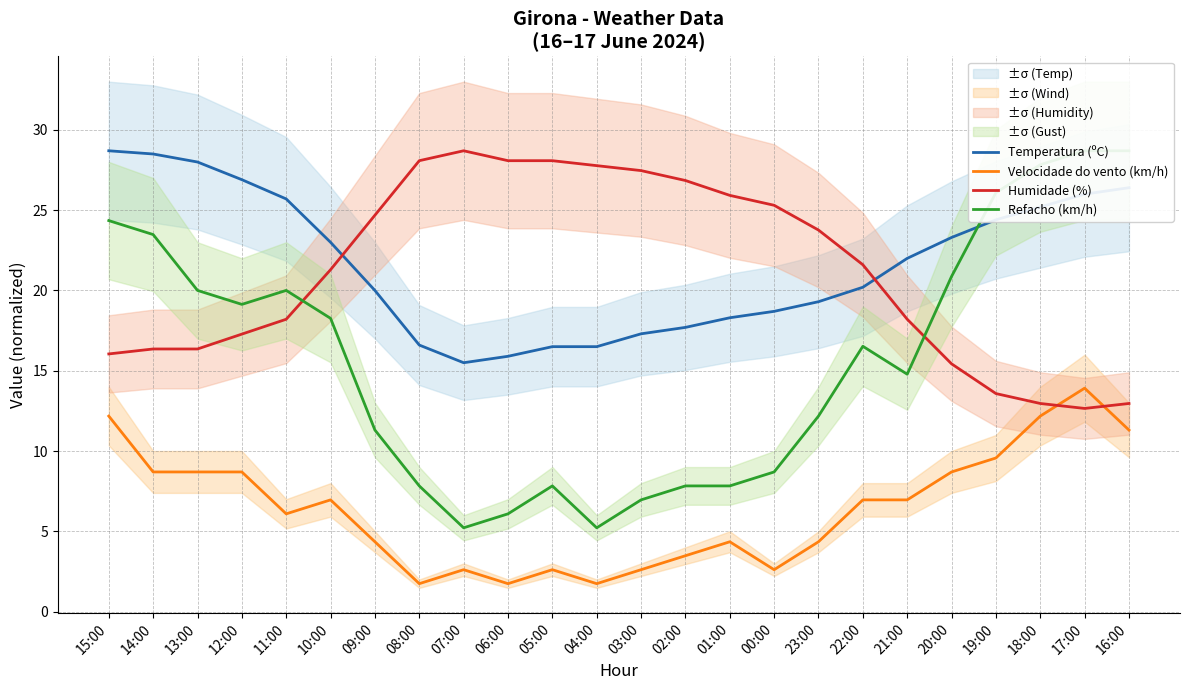

Reading left to right, list all the values displayed in this chart.

Temperatura (ºC): 15:00=28.7	14:00=28.5	13:00=28.0	12:00=26.9	11:00=25.7	10:00=23.0	09:00=20.0	08:00=16.6	07:00=15.5	06:00=15.9	05:00=16.5	04:00=16.5	03:00=17.3	02:00=17.7	01:00=18.3	00:00=18.7	23:00=19.3	22:00=20.2	21:00=22.0	20:00=23.3	19:00=24.4	18:00=25.2	17:00=26.0	16:00=26.4
Velocidade do vento (km/h): 15:00=12.2	14:00=8.7	13:00=8.7	12:00=8.7	11:00=6.1	10:00=7.0	09:00=4.3	08:00=1.7	07:00=2.6	06:00=1.7	05:00=2.6	04:00=1.7	03:00=2.6	02:00=3.5	01:00=4.3	00:00=2.6	23:00=4.3	22:00=7.0	21:00=7.0	20:00=8.7	19:00=9.6	18:00=12.2	17:00=13.9	16:00=11.3
Humidade (%): 15:00=16.0	14:00=16.4	13:00=16.4	12:00=17.3	11:00=18.2	10:00=21.3	09:00=24.7	08:00=28.1	07:00=28.7	06:00=28.1	05:00=28.1	04:00=27.8	03:00=27.5	02:00=26.8	01:00=25.9	00:00=25.3	23:00=23.8	22:00=21.6	21:00=18.2	20:00=15.4	19:00=13.6	18:00=13.0	17:00=12.7	16:00=13.0
Refacho (km/h): 15:00=24.4	14:00=23.5	13:00=20.0	12:00=19.1	11:00=20.0	10:00=18.3	09:00=11.3	08:00=7.8	07:00=5.2	06:00=6.1	05:00=7.8	04:00=5.2	03:00=7.0	02:00=7.8	01:00=7.8	00:00=8.7	23:00=12.2	22:00=16.5	21:00=14.8	20:00=20.9	19:00=26.1	18:00=27.8	17:00=28.7	16:00=28.7